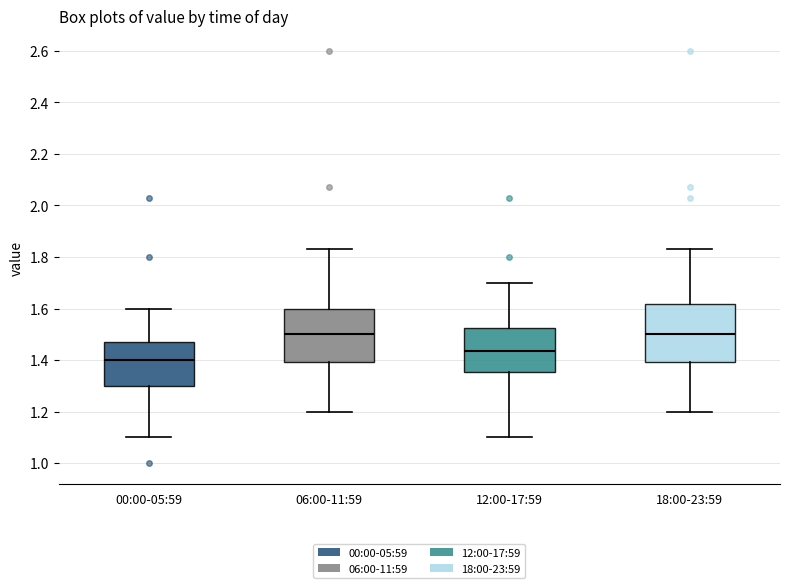

Reading left to right, transcribe this box plot: for each box, give where its median line is, the range the box spans, and where its two whiskers end, as read against the y-axis. The values are not printed on the chart, so give them approximately, as read against the axis.

00:00-05:59: median 1.40, box 1.30 to 1.48, whiskers 1.10 to 1.60
06:00-11:59: median 1.50, box 1.40 to 1.60, whiskers 1.20 to 1.84
12:00-17:59: median 1.44, box 1.36 to 1.52, whiskers 1.10 to 1.70
18:00-23:59: median 1.50, box 1.40 to 1.62, whiskers 1.20 to 1.84